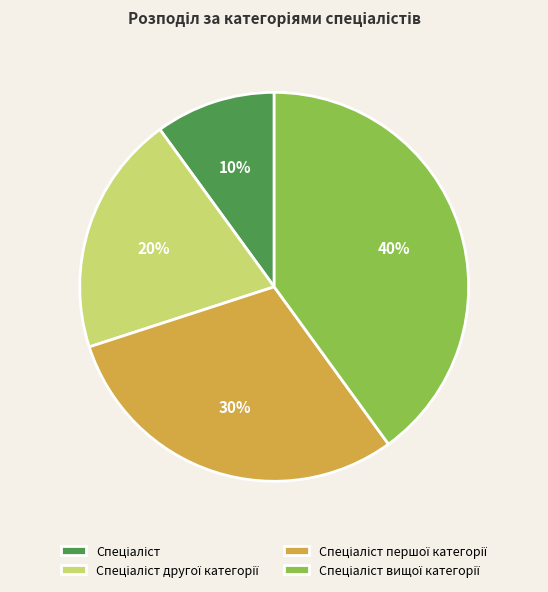

Is there a majority slice in this chart?

No